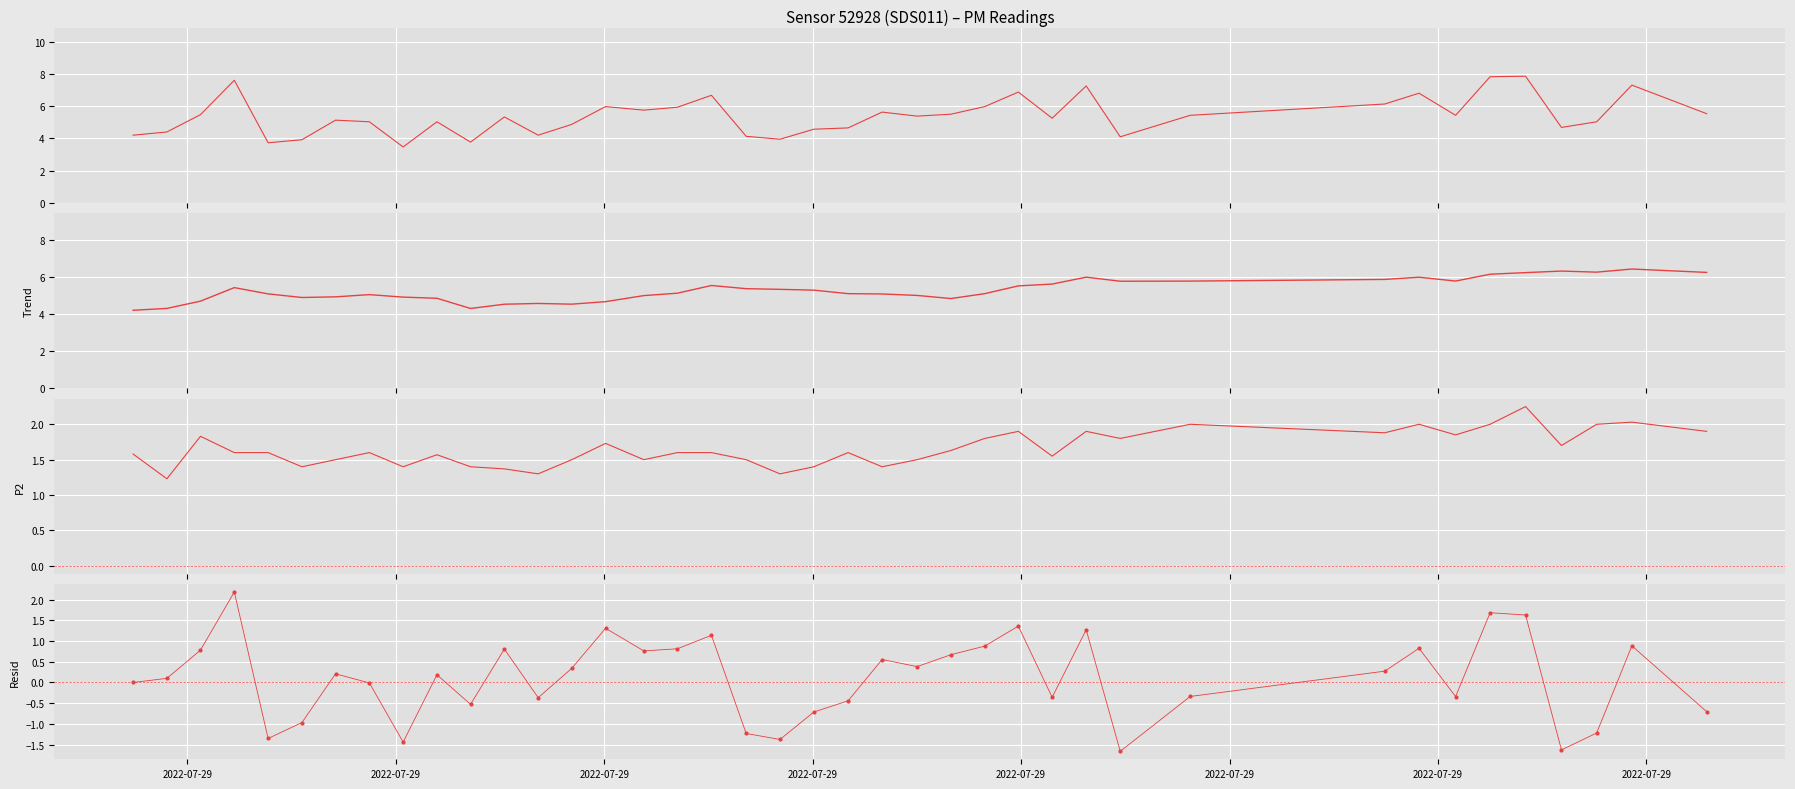

How many categories are shown in the chart?

40